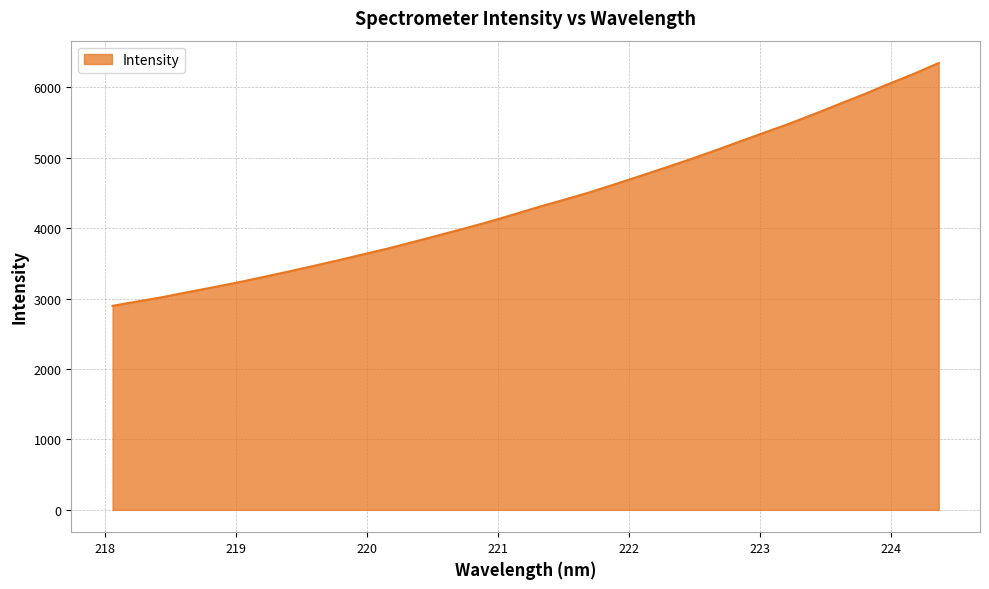

What is the smallest value displayed?

2897.4